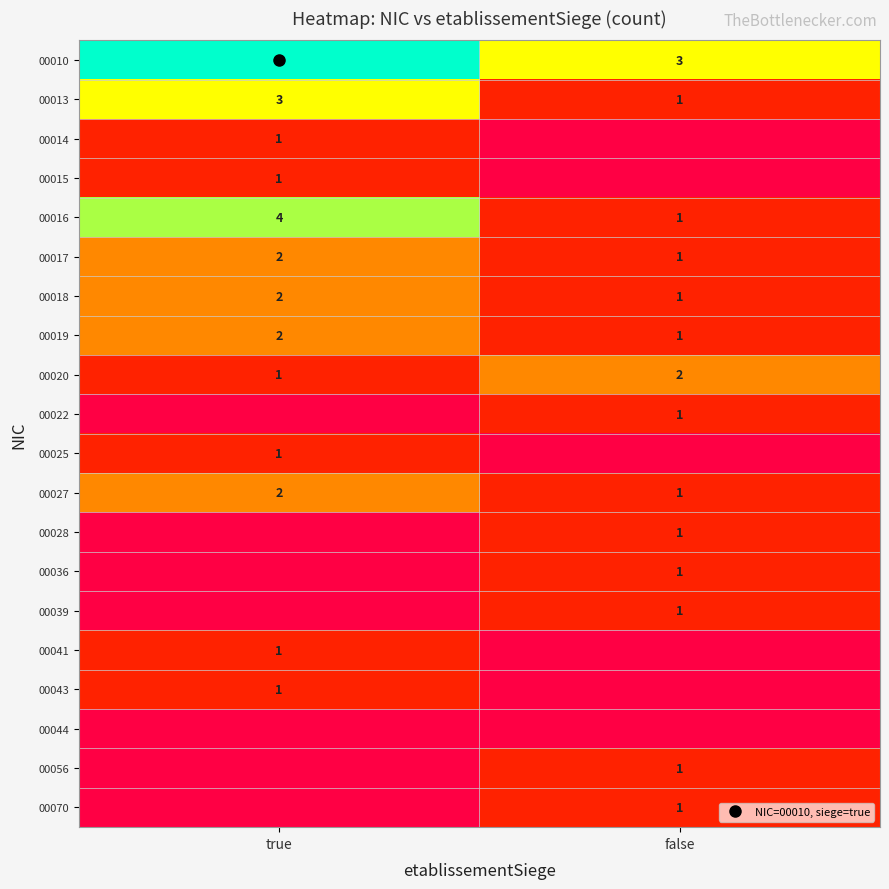

Count the number of categories in the chart.

2